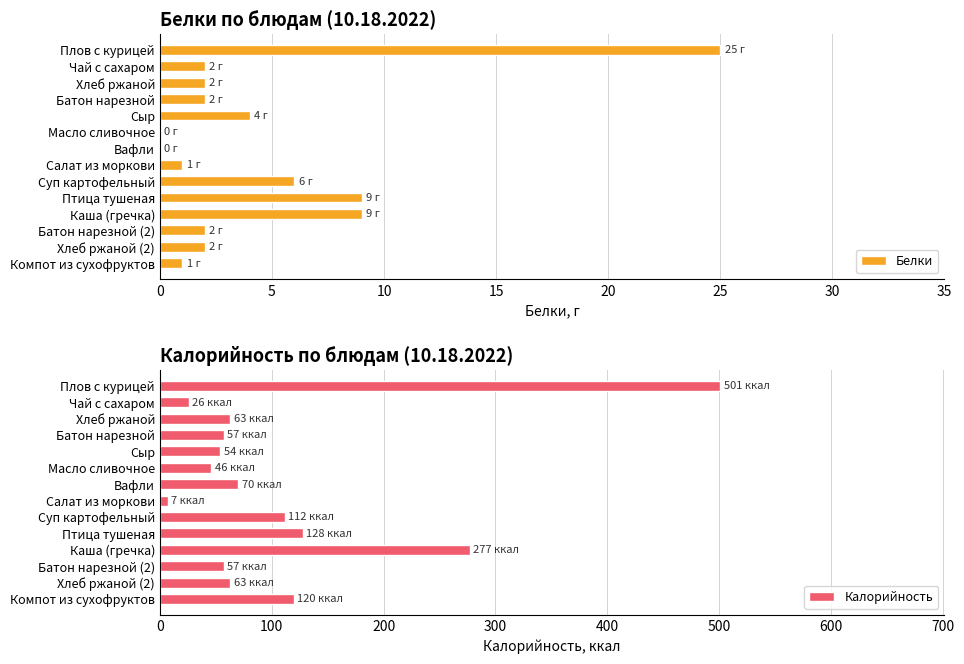

Reading left to right, extract all data points from this chart.

Белки: 25	2	2	2	4	0	0	1	6	9	9	2	2	1
Калорийность: 501	26	63	57	54	46	70	7	112	128	277	57	63	120